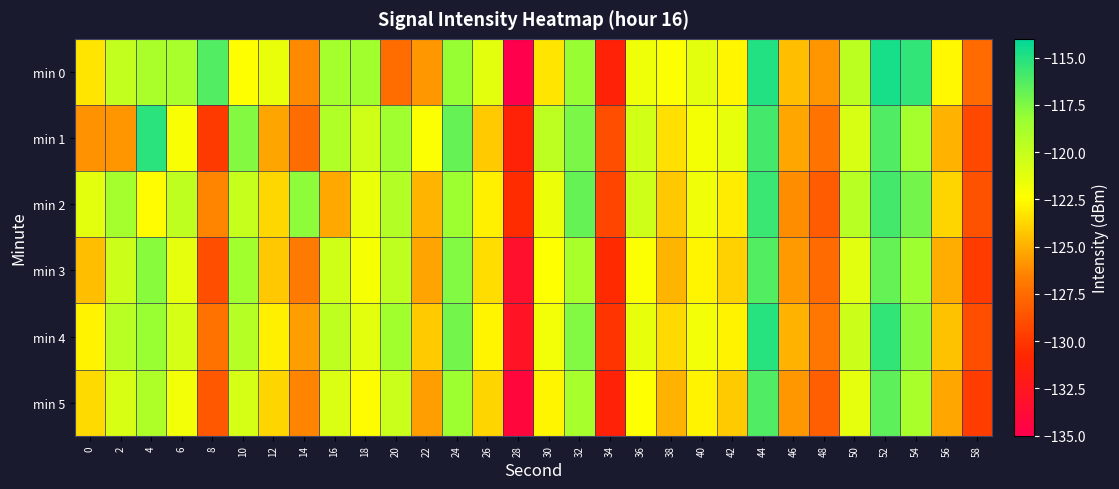

Rank the series by their maximum value, from highest to lowest.

min 0, min 4, min 1, min 2, min 5, min 3